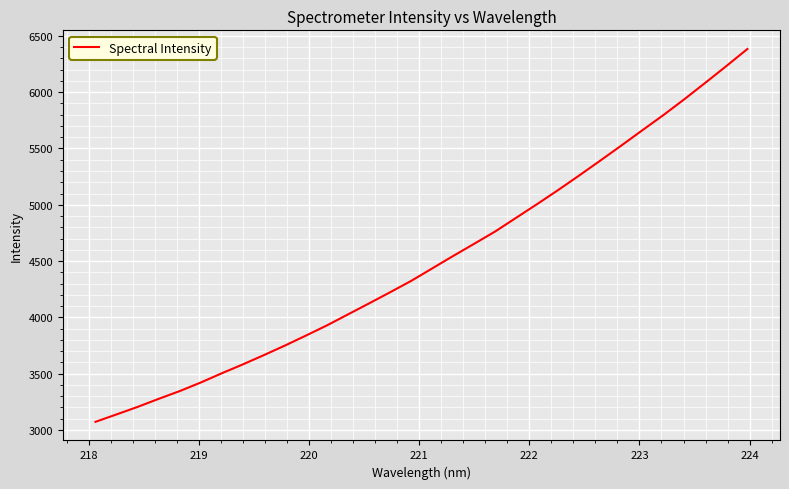

What is the maximum value shown in the chart?

6384.0